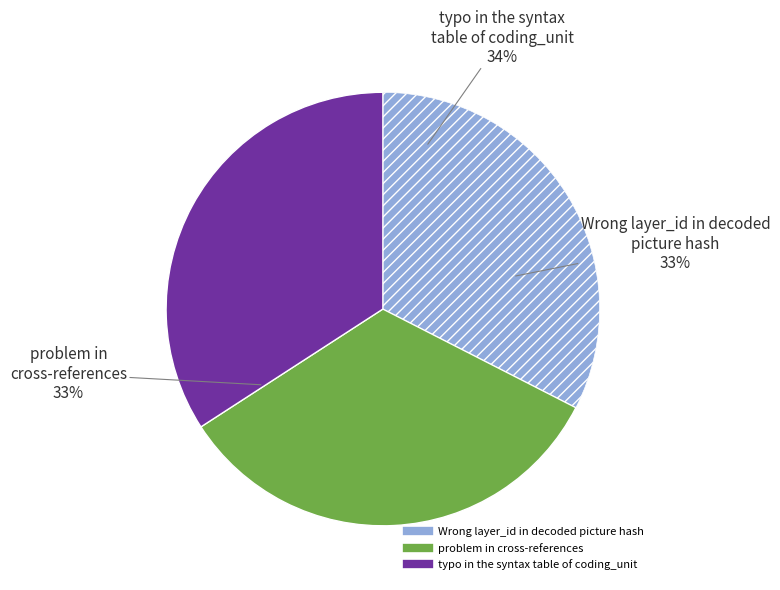

Combined, do Wrong layer_id in decoded picture hash and typo in the syntax table of coding_unit account for over 50%?

Yes